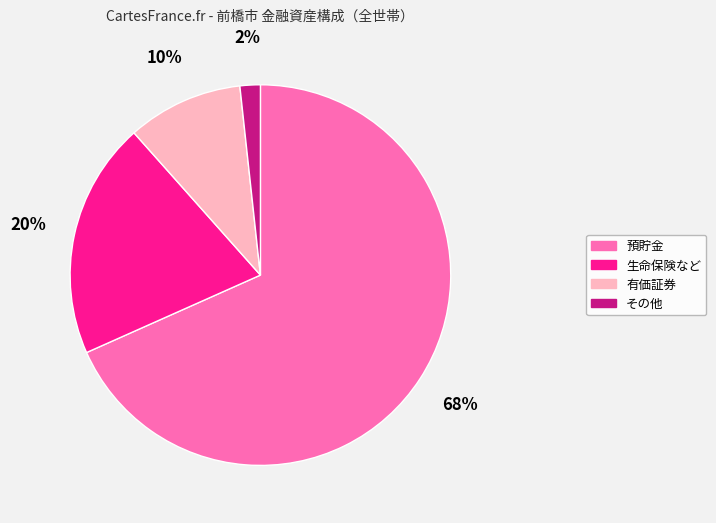

Is there a majority slice in this chart?

Yes